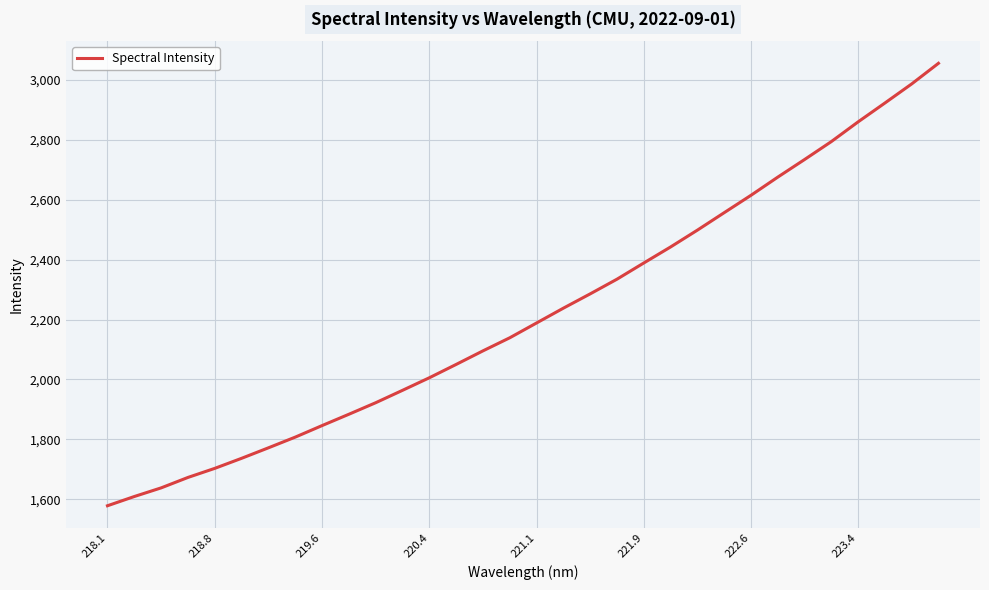

Does the chart display data point markers on the line(s)?

No